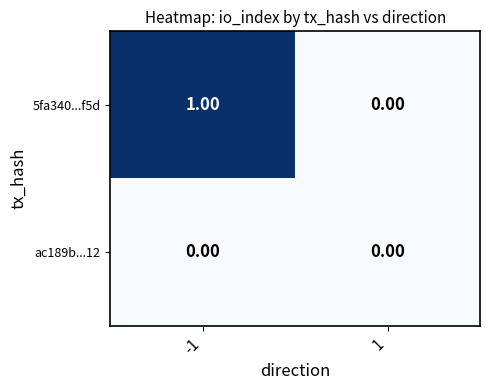

List the series in order of their overall mean, lowest first.

ac189b...12, 5fa340...f5d